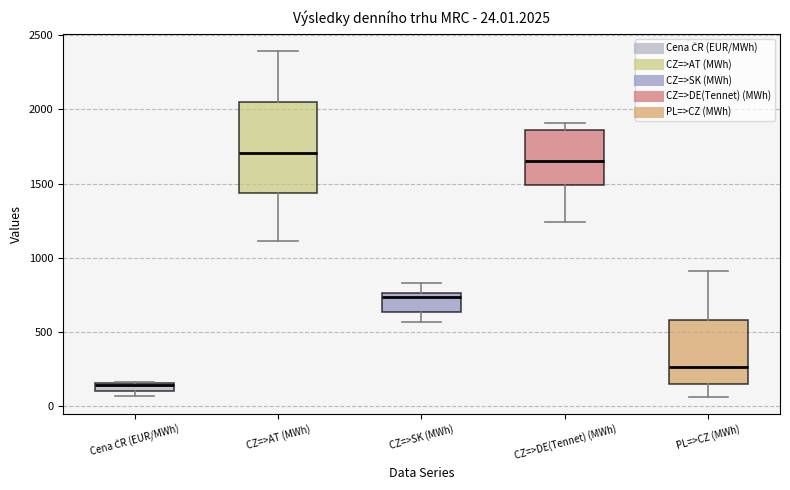

Which box has the lowest median line?

Cena ČR (EUR/MWh)